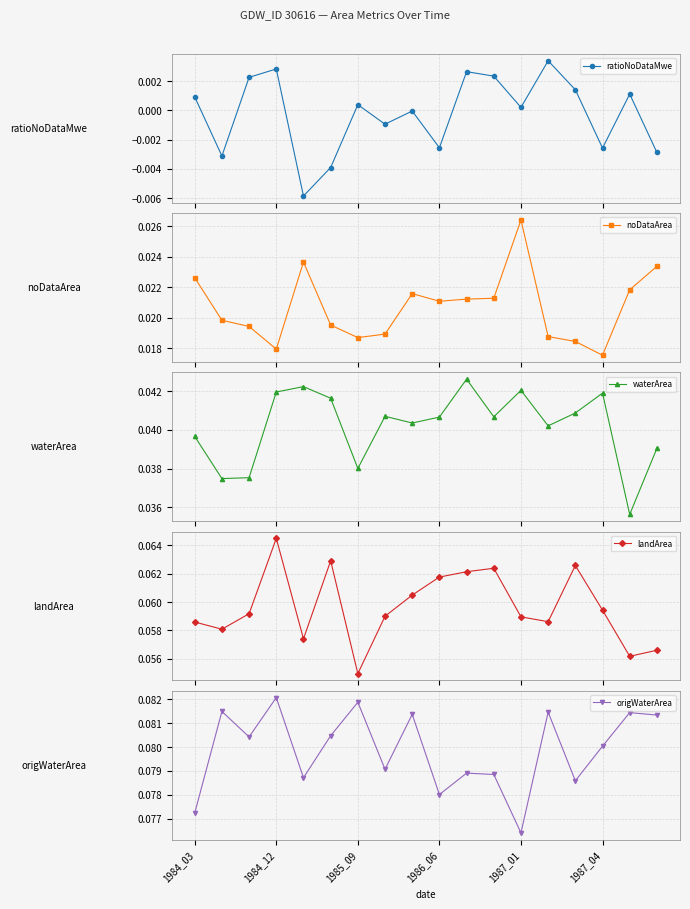

What is the label of the 18th point from the left?

17